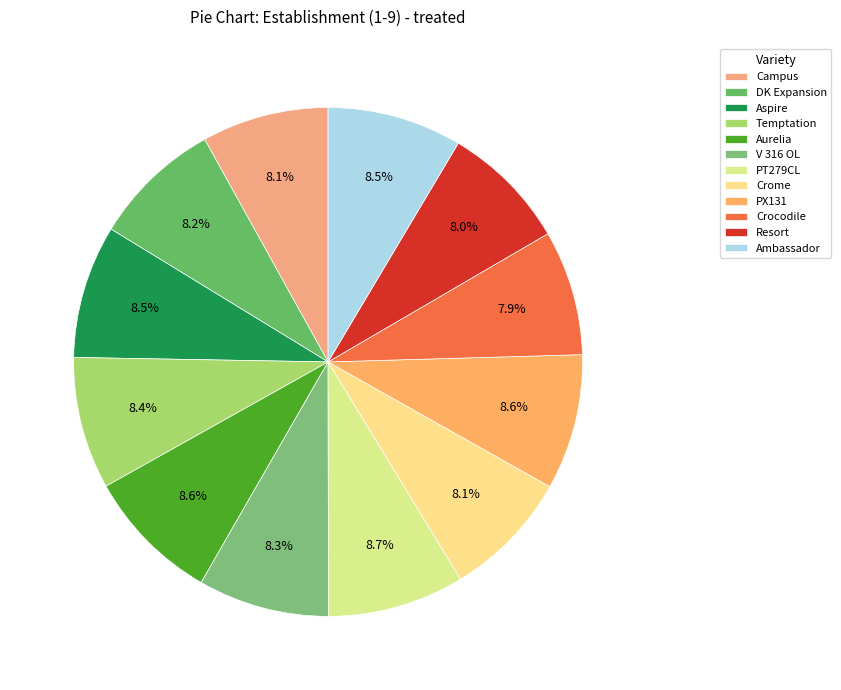

Rank the categories by value from highest to lowest.

PT279CL, PX131, Aurelia, Ambassador, Aspire, Temptation, V 316 OL, DK Expansion, Crome, Campus, Resort, Crocodile